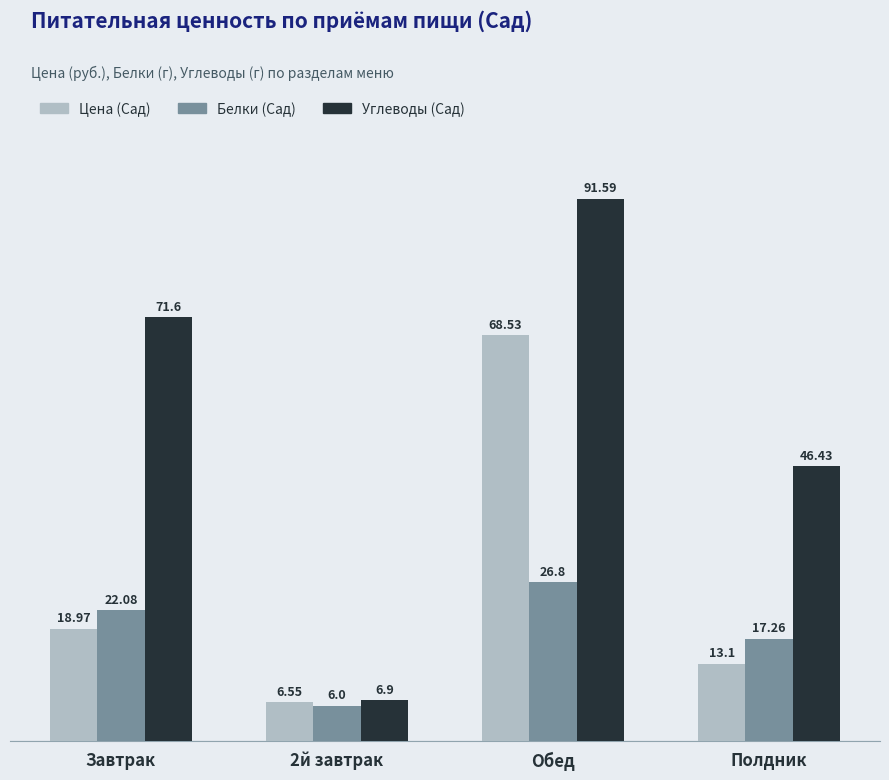

At how many categories does at least one series exceed 75?

1